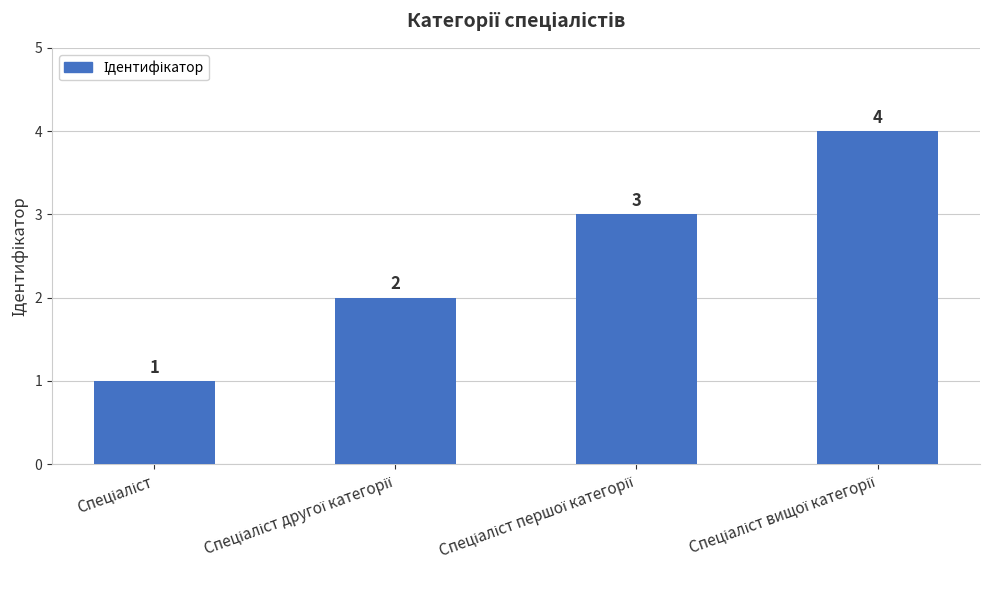

What is the greatest value displayed?

4